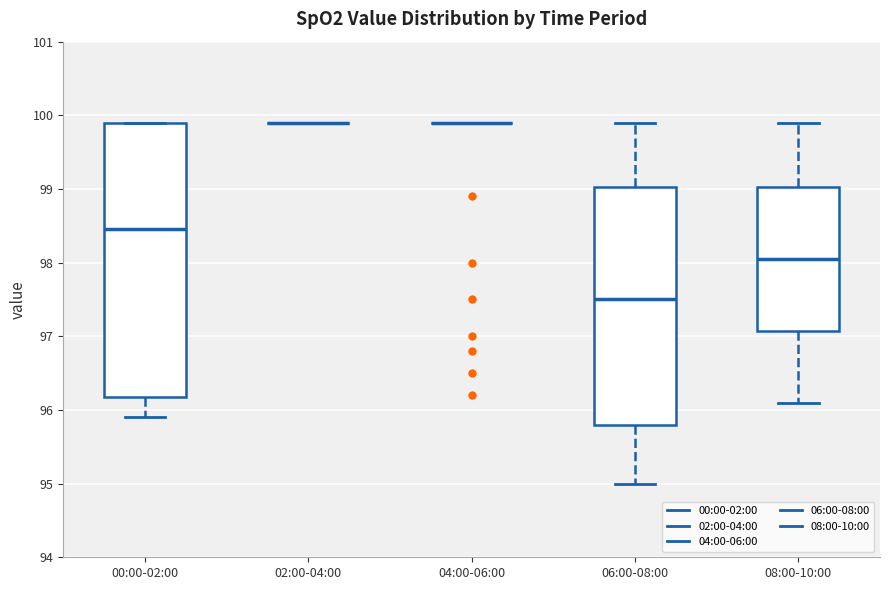

Reading left to right, read every box against the y-axis: the position of its median line, the range the box covers, and the ends of its whiskers. The values are not printed on the chart, so give them approximately, as read against the axis.

00:00-02:00: median 98.5, box 96.2 to 99.9, whiskers 95.9 to 99.9
02:00-04:00: box collapsed to a line at 99.9, whiskers 99.9 to 99.9
04:00-06:00: box collapsed to a line at 99.9, whiskers 99.9 to 99.9
06:00-08:00: median 97.5, box 95.8 to 99.0, whiskers 95.0 to 99.9
08:00-10:00: median 98.1, box 97.1 to 99.0, whiskers 96.1 to 99.9